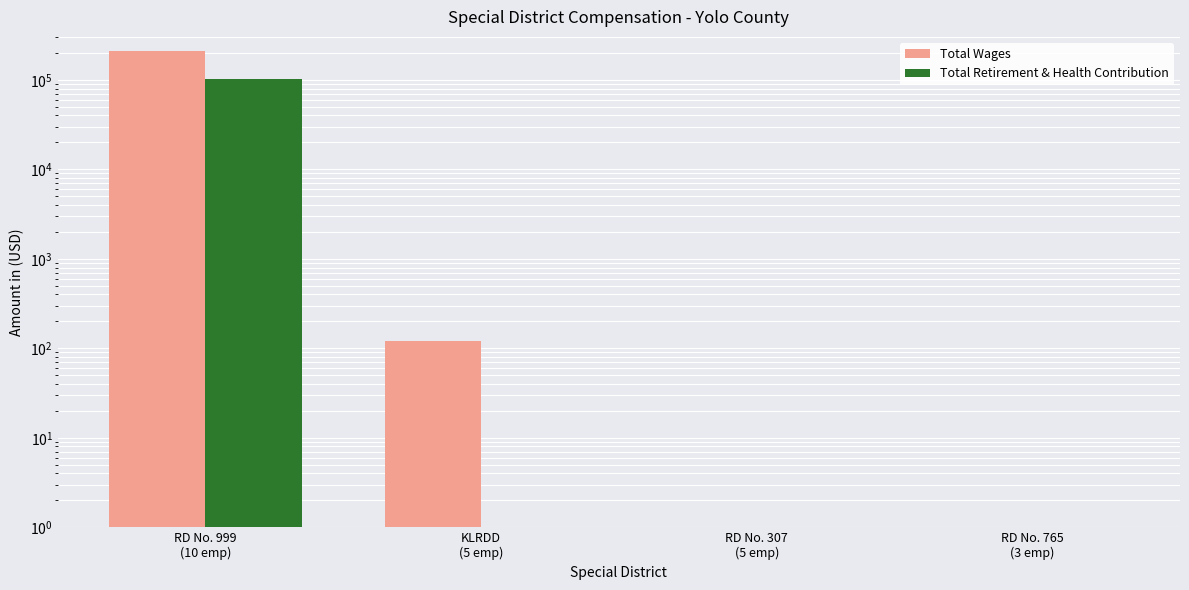

Rank the series by their average value, from highest to lowest.

Total Wages, Total Retirement & Health Contribution